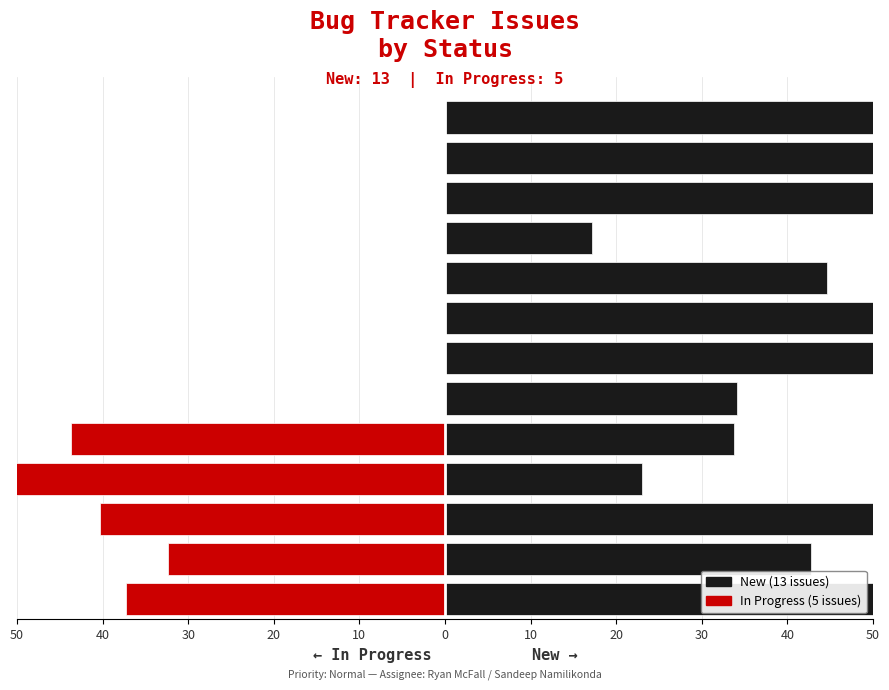

What is the difference between the maximum and second lowest values?

11.3